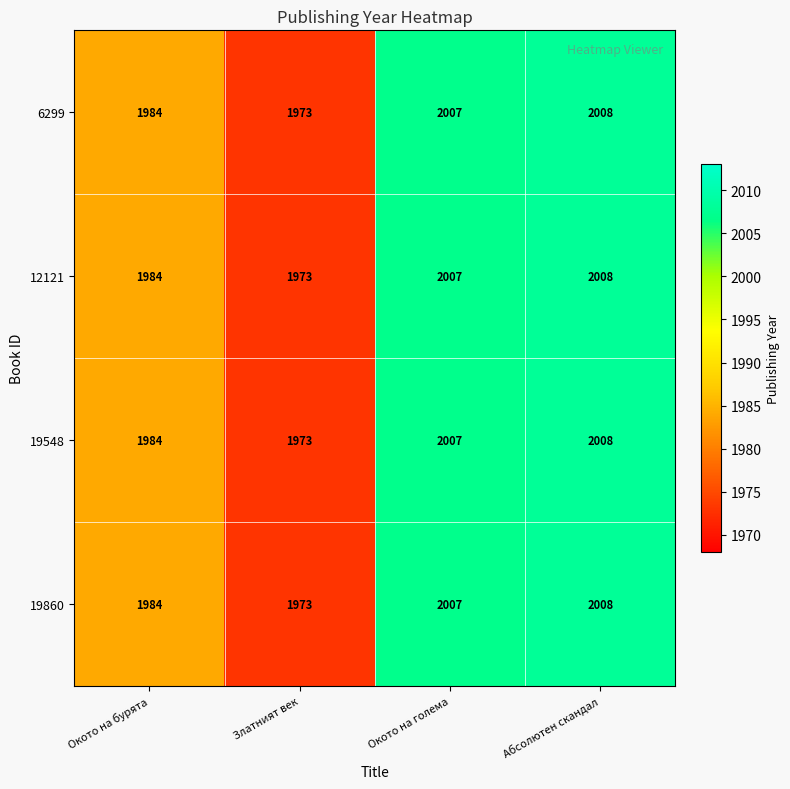

What is the average value of the 19548 series?

1993